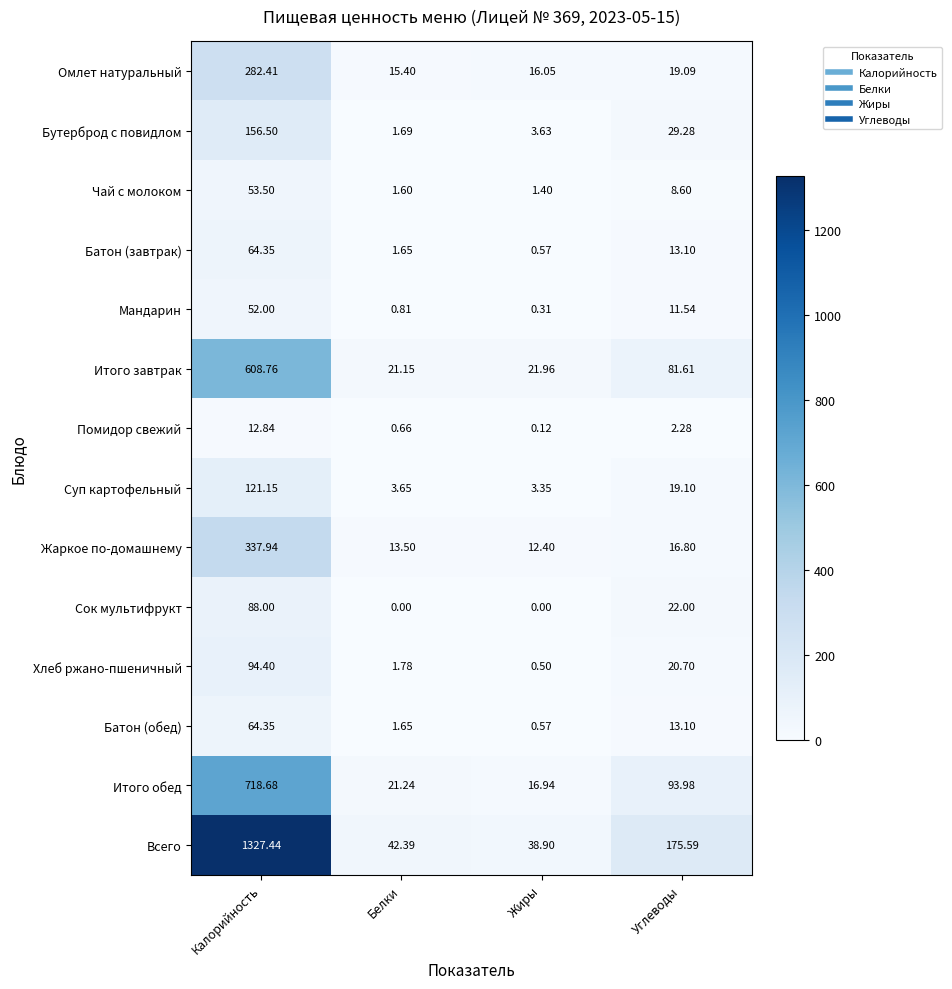

List the labels in order of Омлет натуральный value, largest first.

Калорийность, Углеводы, Жиры, Белки